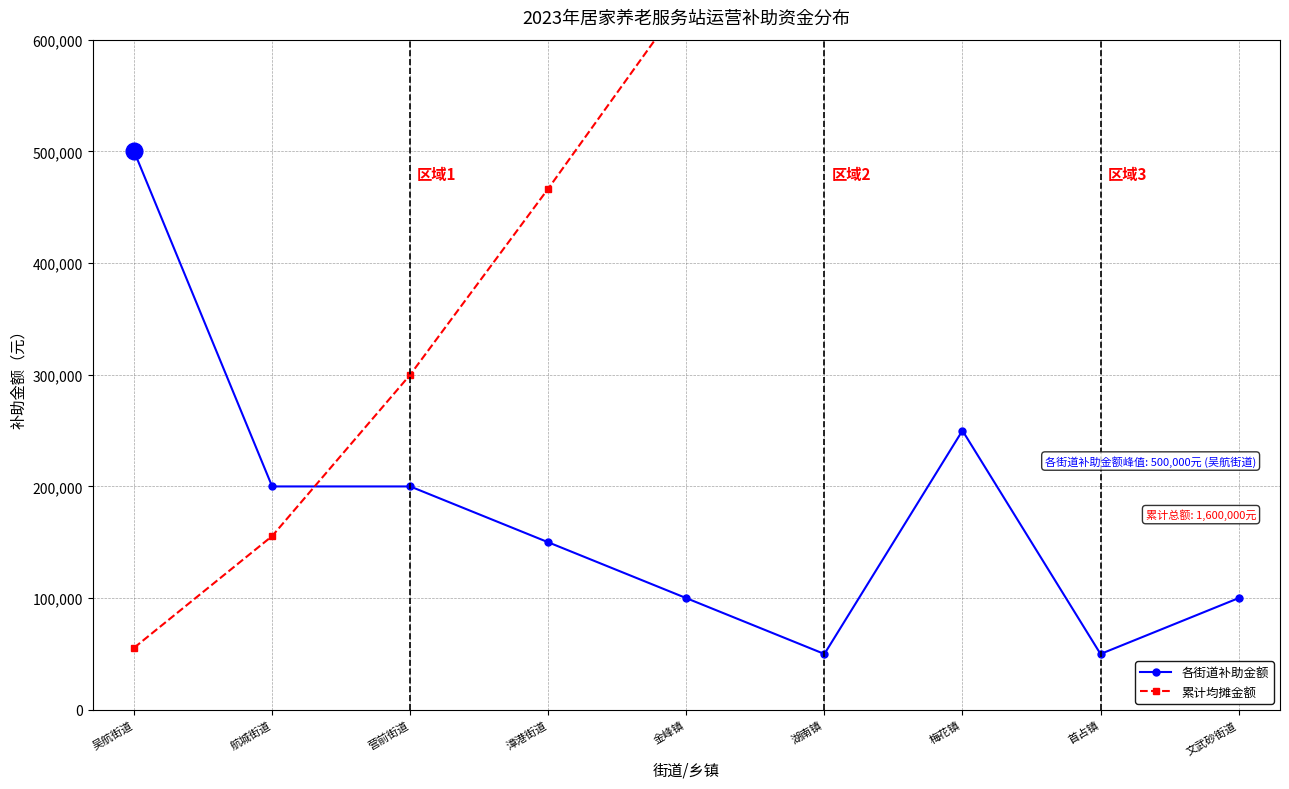

In 各街道补助金额, how many points are lower than both neighbors (excluding endpoints)?

2